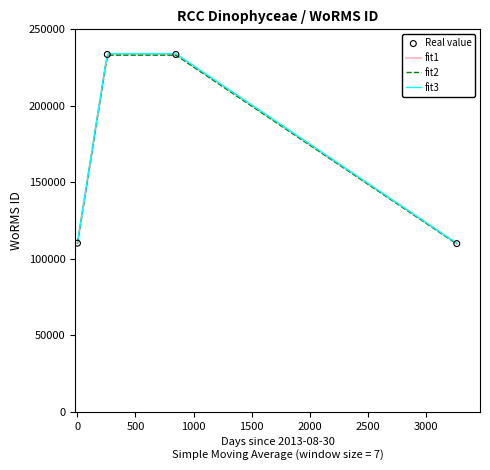

Which has a higher value, 26-12-2015 or 30-08-2013?

26-12-2015